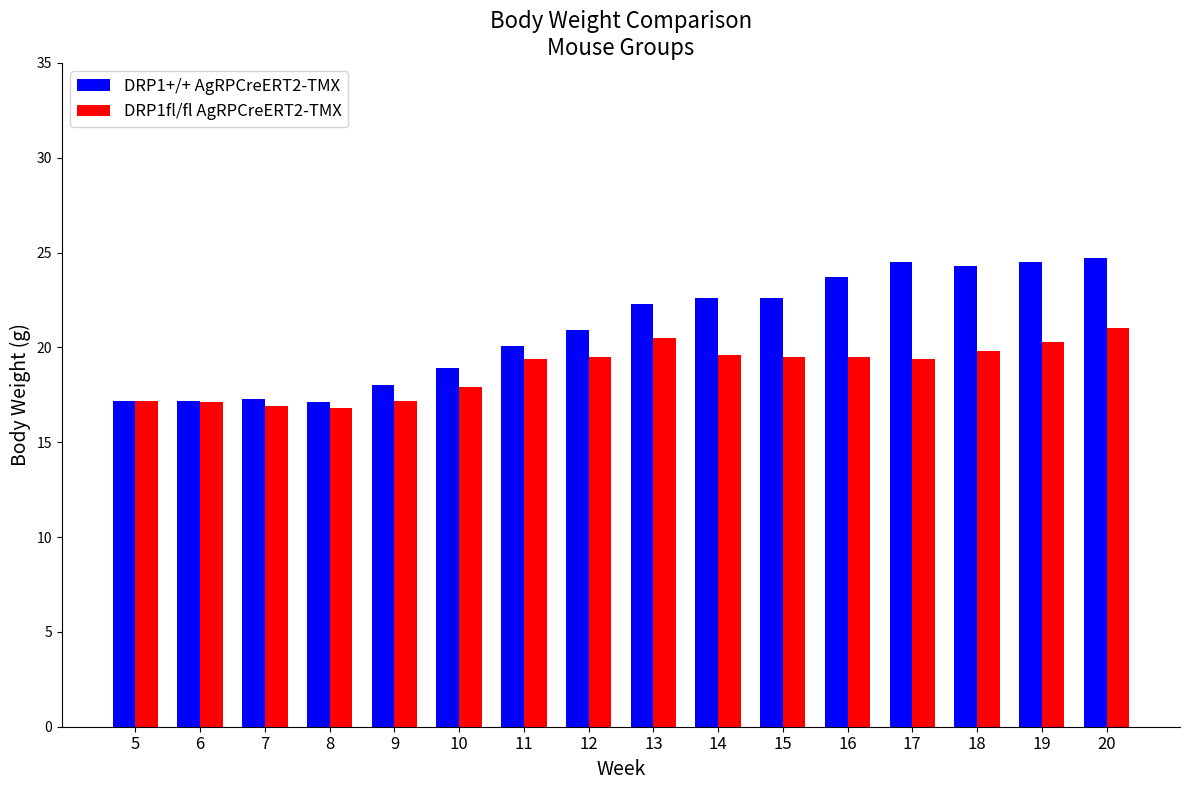

Rank the series by their maximum value, from highest to lowest.

DRP1+/+ AgRPCreERT2-TMX, DRP1fl/fl AgRPCreERT2-TMX